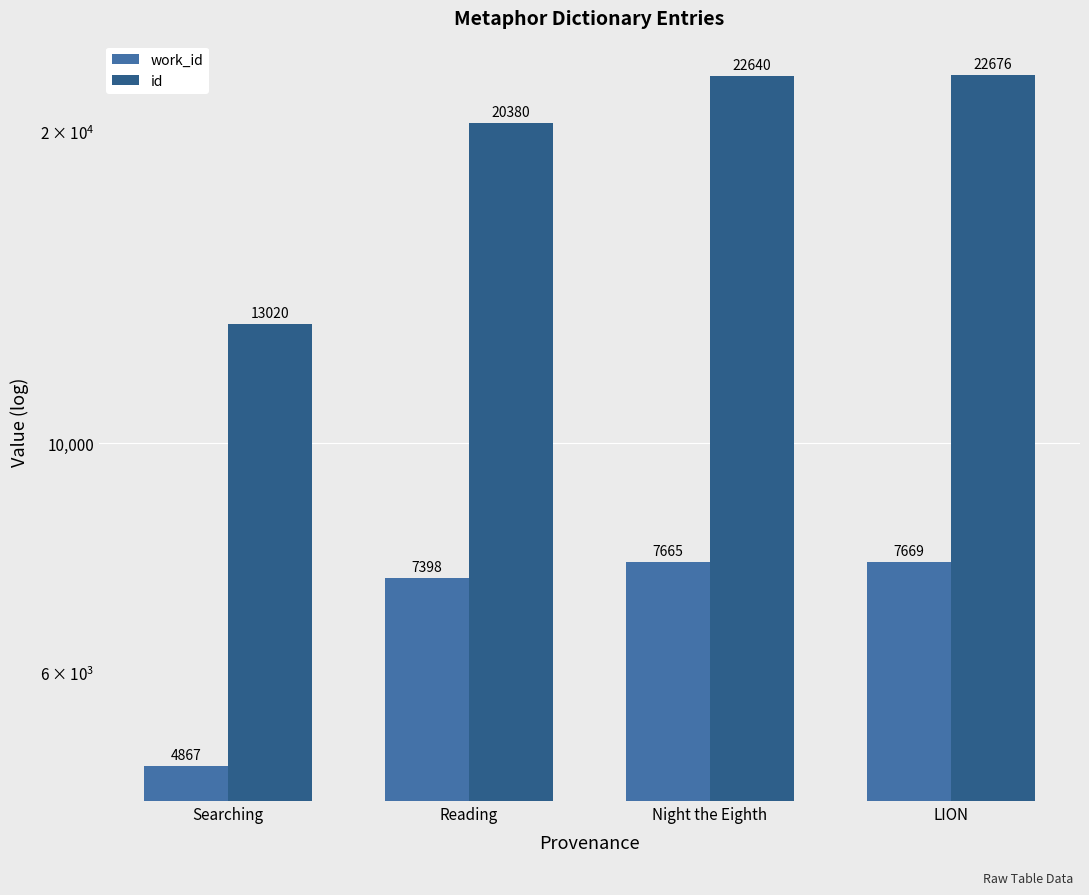

List the series in order of their overall mean, lowest first.

work_id, id